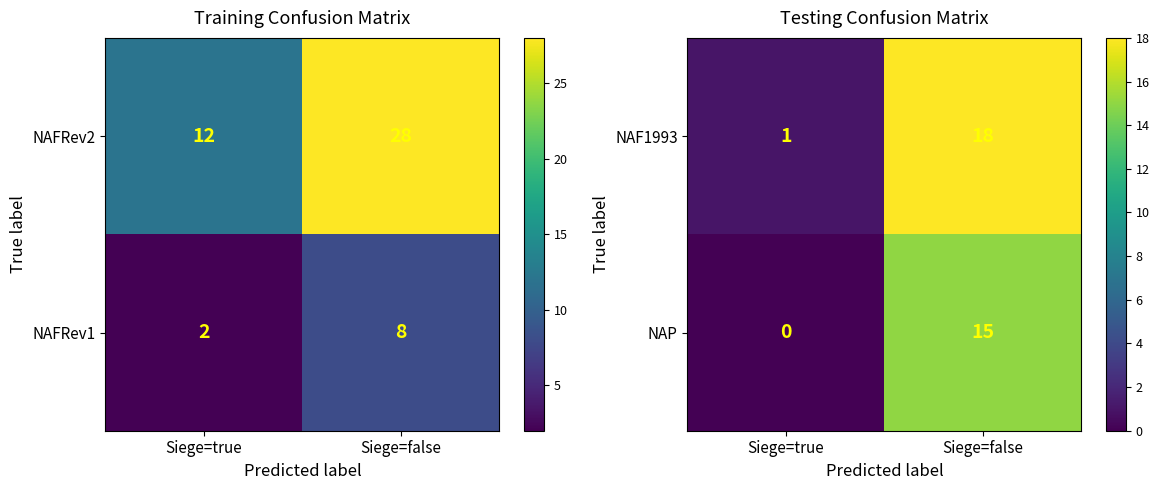

How many NAP values are between 0 and 15?

2